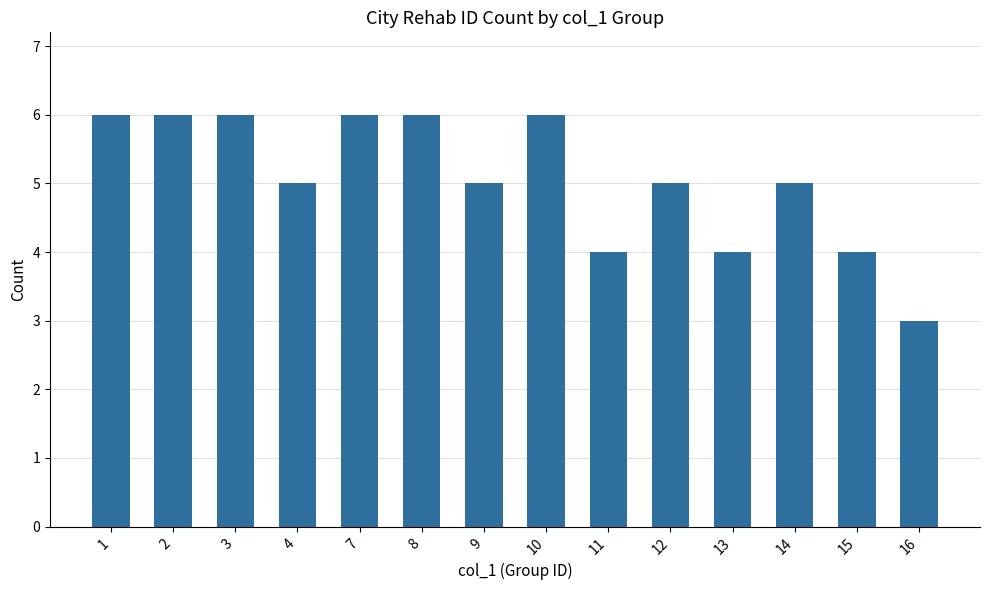

The value at 13 is 5. True or false?

False